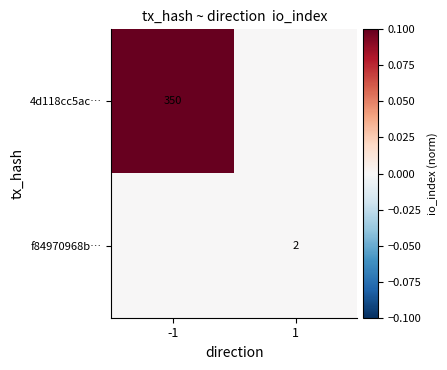

The value of 4d118cc5ac… at -1 is 120. True or false?

False